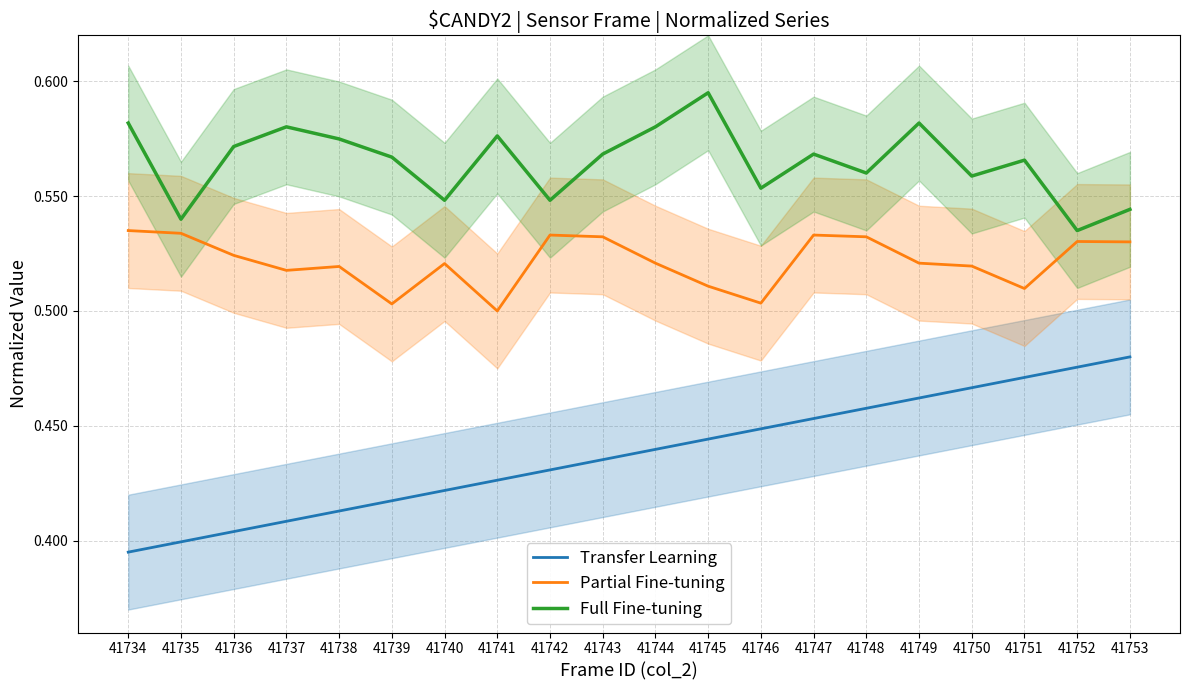

Rank the categories by Partial Fine-tuning value from lowest to highest.

41741, 41739, 41746, 41751, 41745, 41737, 41738, 41750, 41740, 41744, 41749, 41736, 41753, 41752, 41743, 41748, 41742, 41747, 41735, 41734